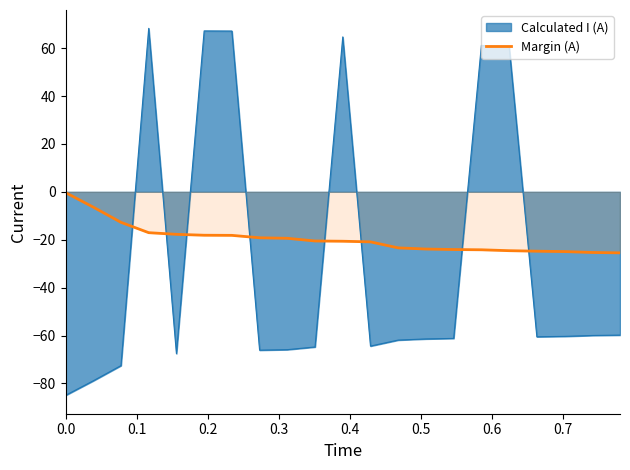

How many lines are shown in the chart?

2